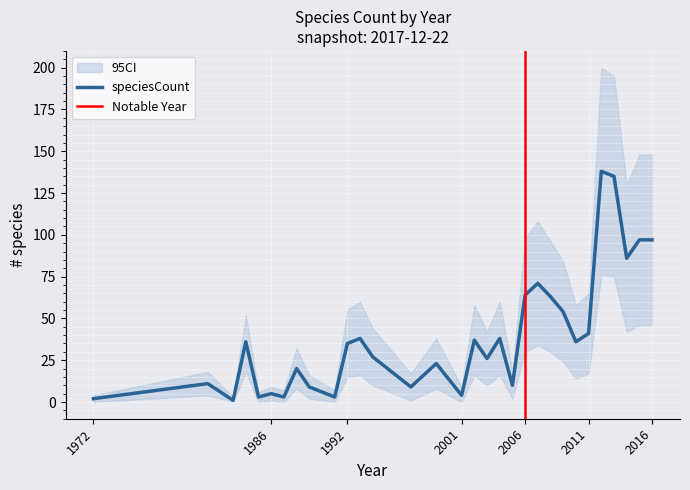

What value does the speciesCount_upper series have at 1988?

32